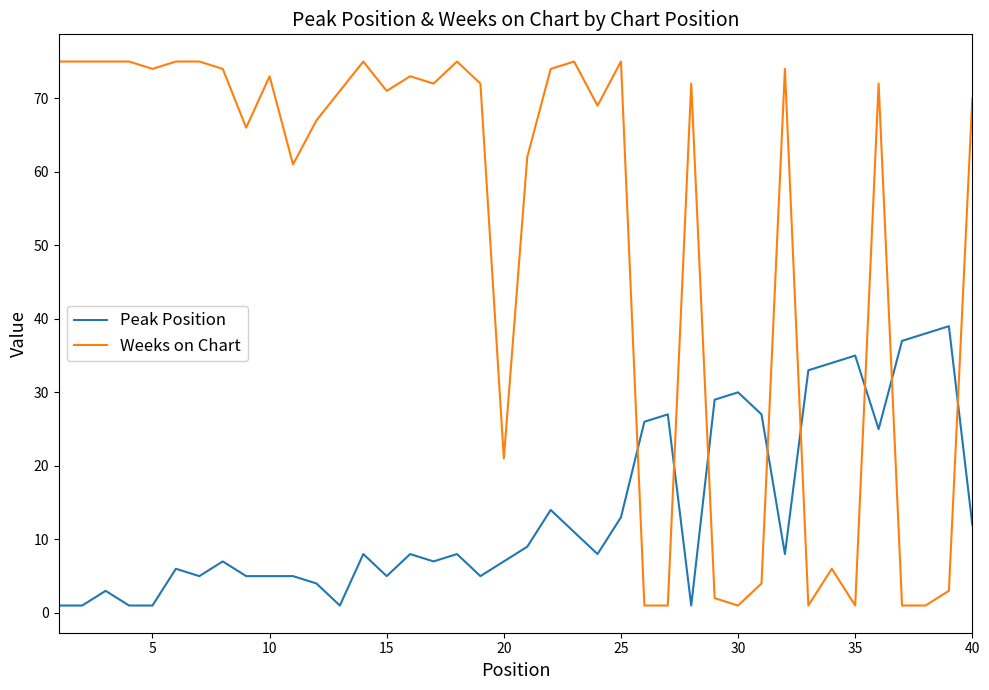

Which series has the largest total across all categories?

Weeks on Chart